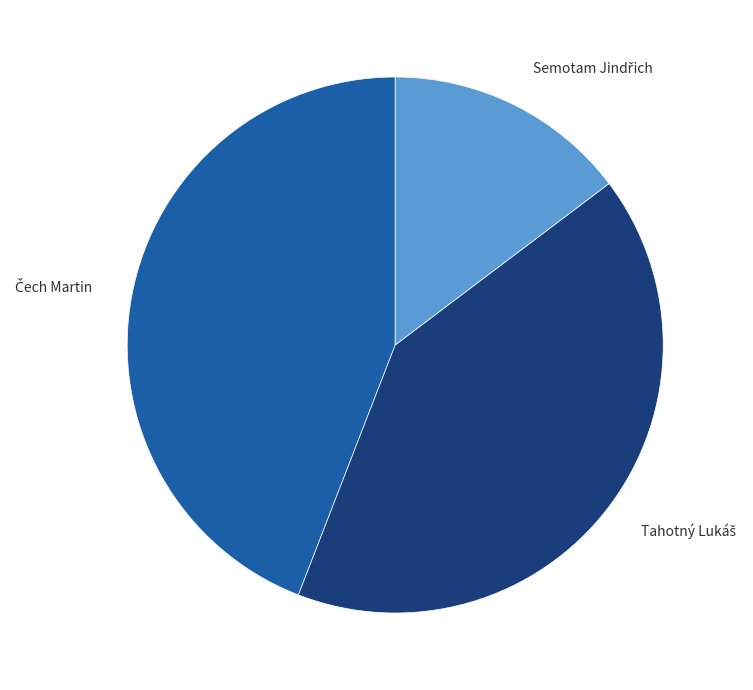

Is there a majority slice in this chart?

No